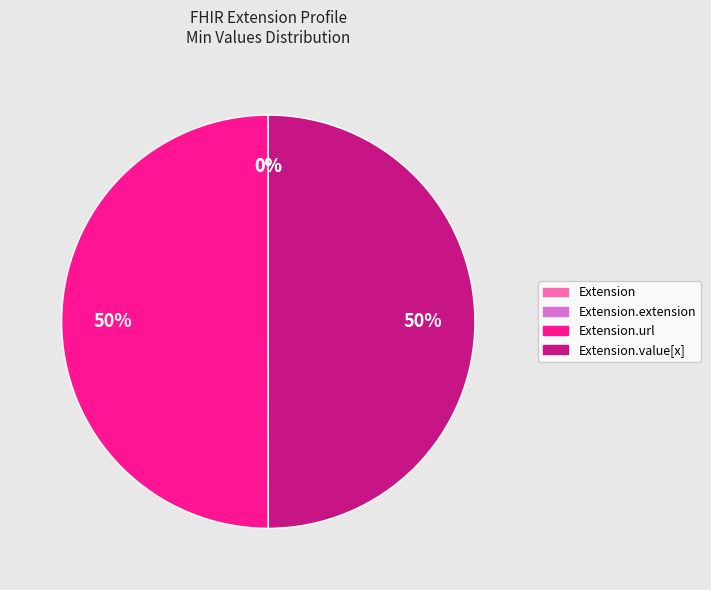

To the nearest percent, what is the difference between the largest and smallest slice percentages?

50%